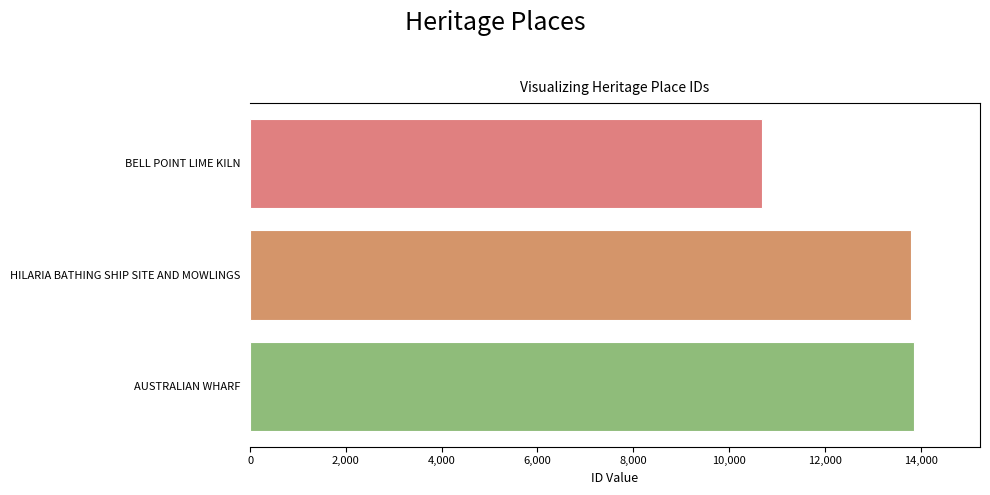

Read the value at AUSTRALIAN WHARF, to the nearest 10.

13850